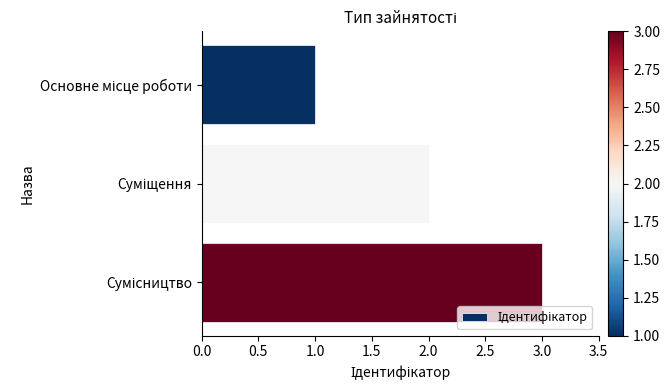

What is the maximum value shown in the chart?

3